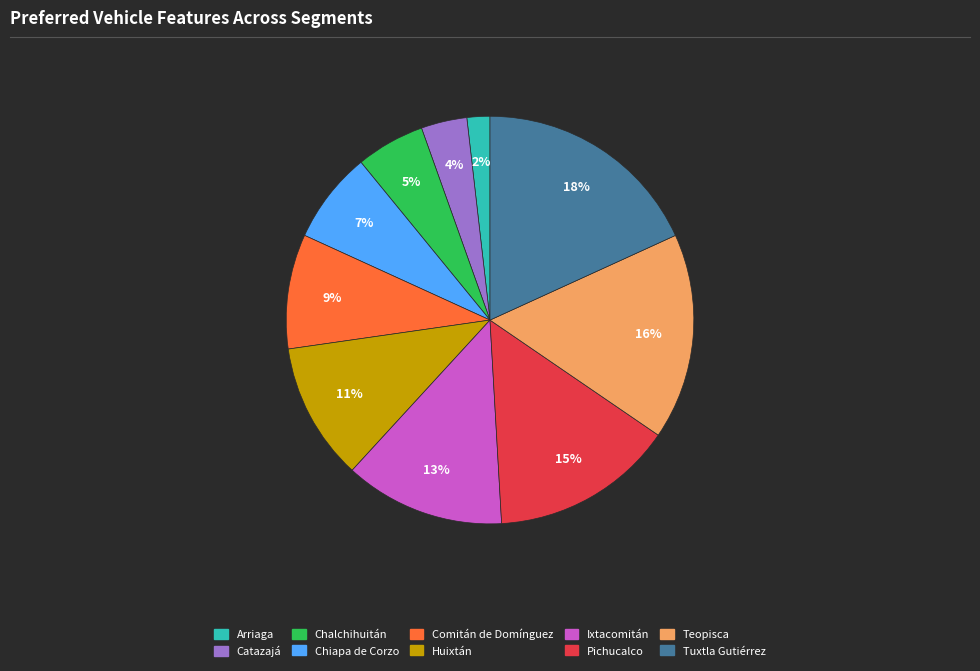

Is Ixtacomitán the majority of the pie?

No